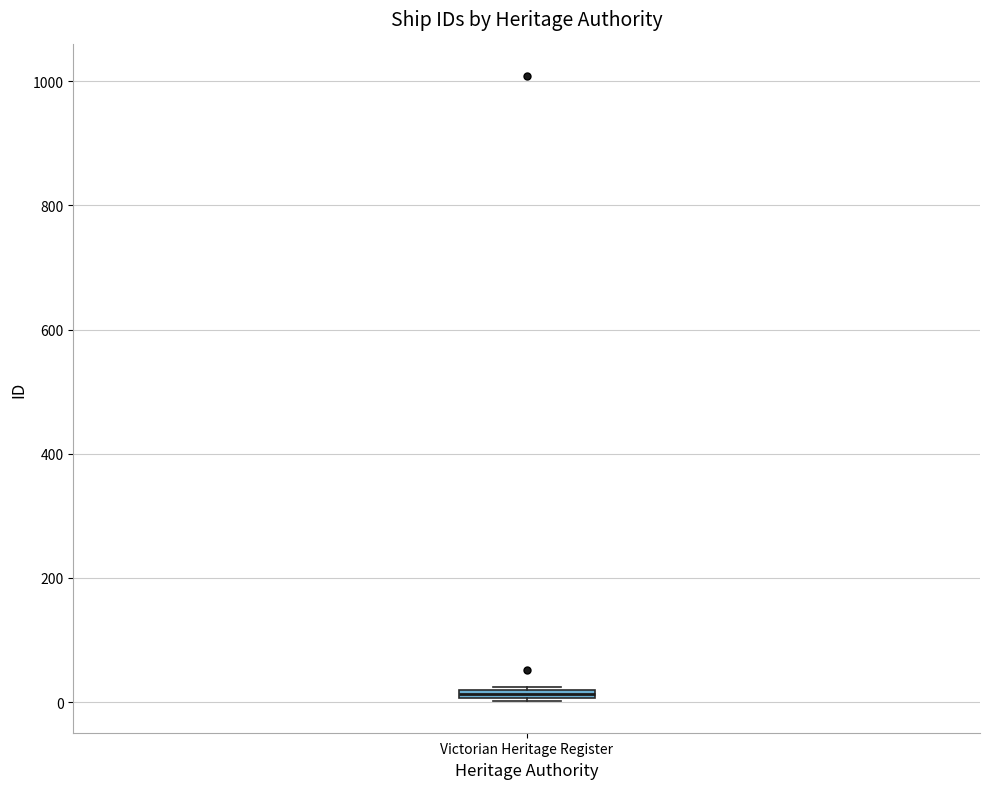

Where is the upper edge of the box for Victorian Heritage Register on the y-axis? The values are not printed on the chart, so give them approximately, as read against the axis.

20